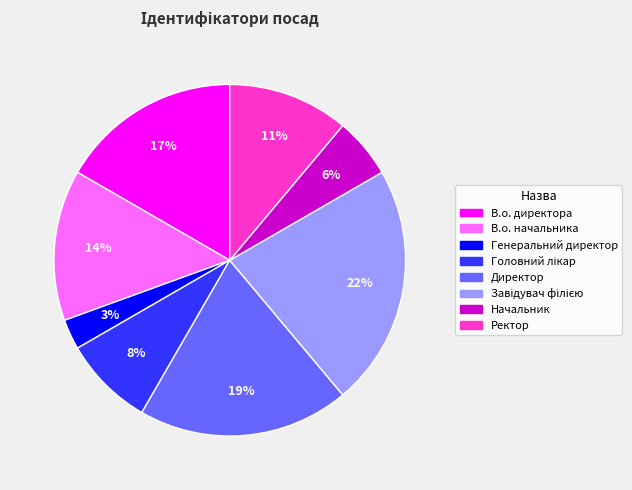

To the nearest percent, what percentage of the pie is Ректор?

11%